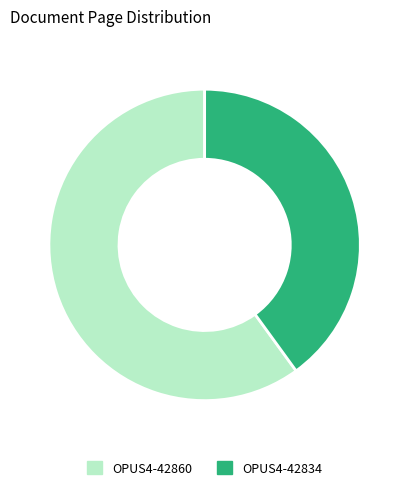

The OPUS4-42834 slice represents 40% of the pie. True or false?

True